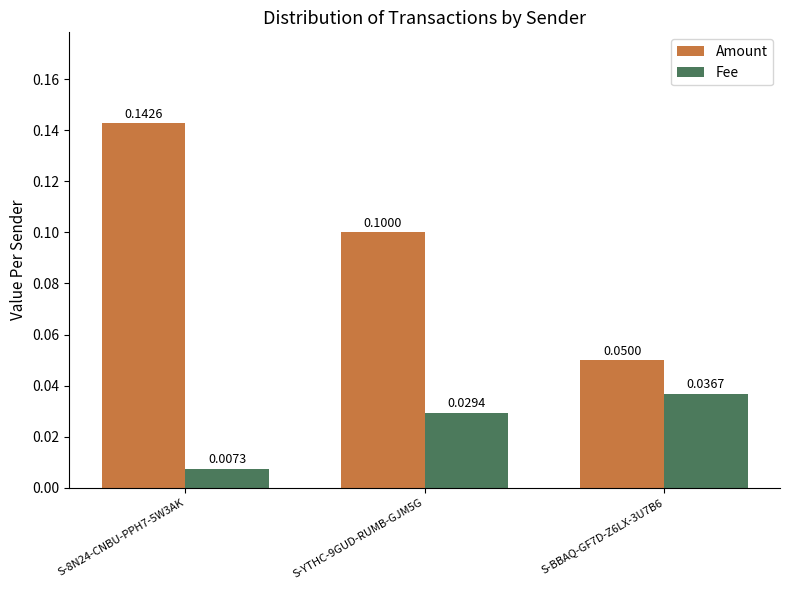

How many bars are there in each group?

2